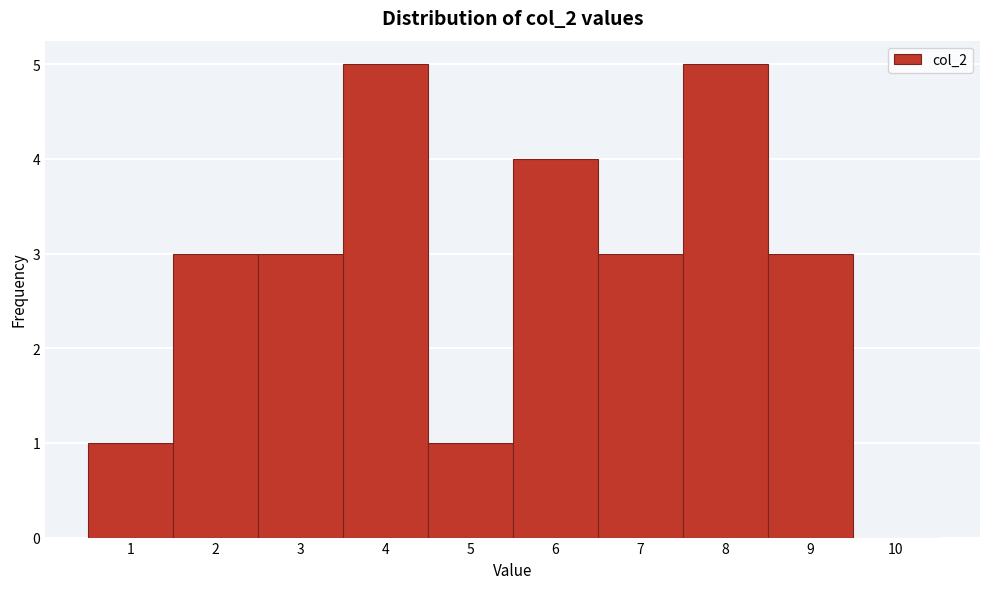

Reading left to right, list every bar in this chart as the range it spans on the x-axis followed by its height. The values are not printed on the chart, so give them approximately, as read against the axis.

0.5 to 1.5: 1
1.5 to 2.5: 3
2.5 to 3.5: 3
3.5 to 4.5: 5
4.5 to 5.5: 1
5.5 to 6.5: 4
6.5 to 7.5: 3
7.5 to 8.5: 5
8.5 to 9.5: 3
9.5 to 10.5: 0